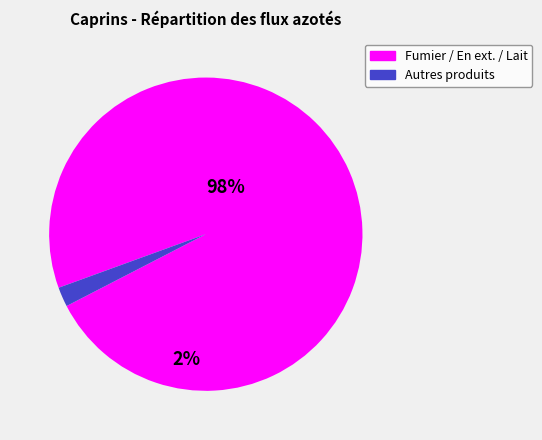

Is it true that Fumier / En ext. / Lait is 98% of the pie?

True